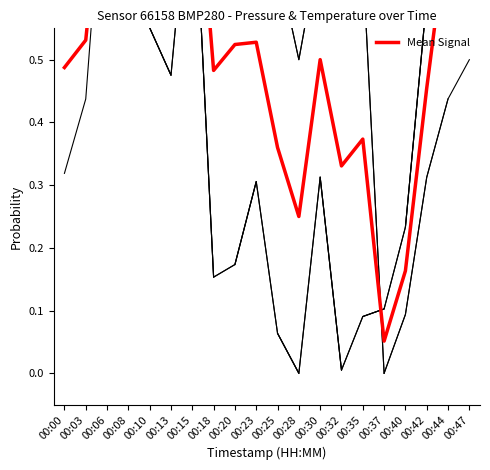

What is the sum of the values at 00:03 and 00:15?

1.4